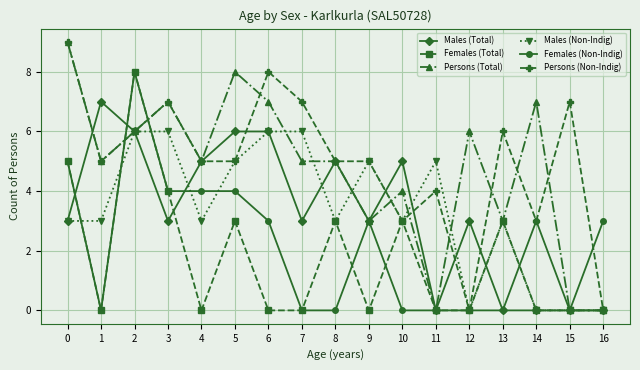

Where is the first local minimum for Persons (Non-Indig)?

1